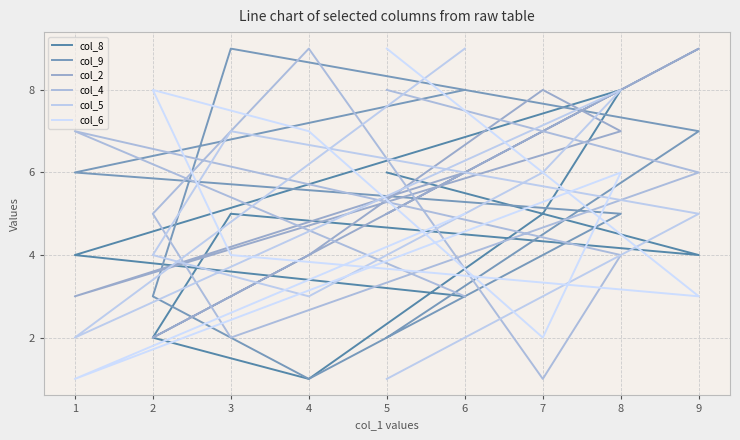

Count the number of categories in the chart.

9